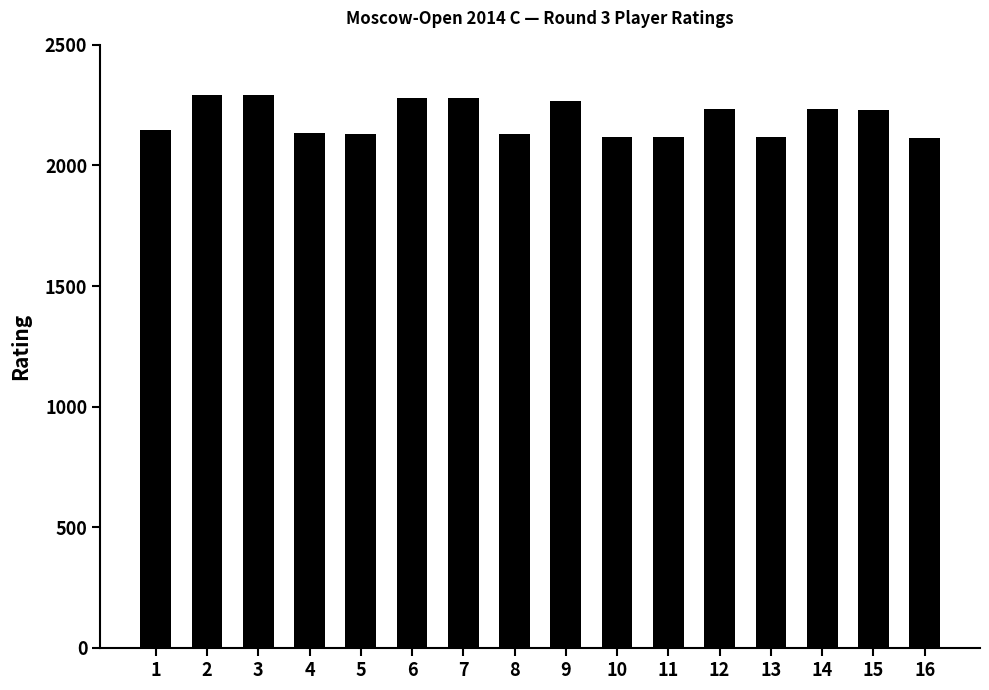

Is it true that the value at 16 is 1051?

False